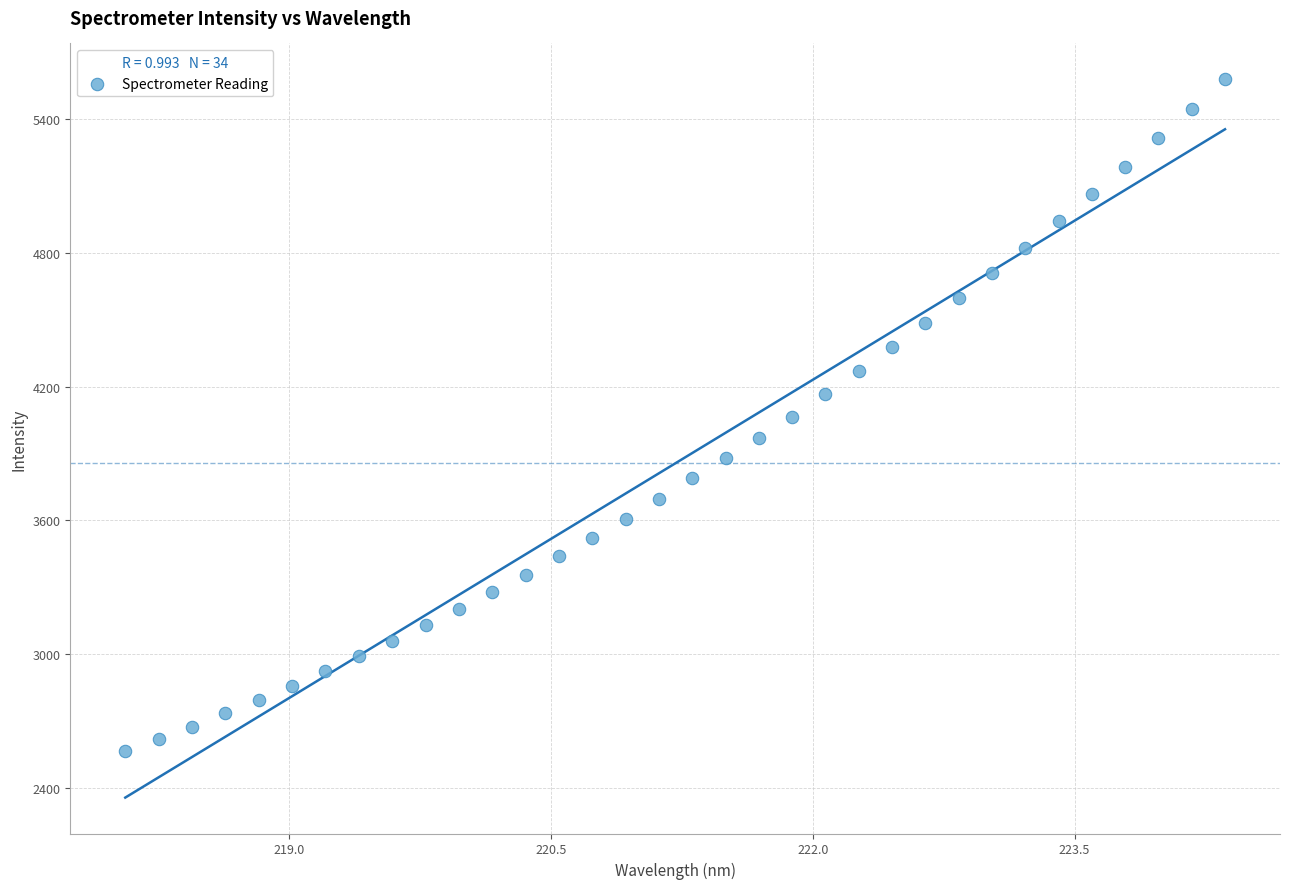

What is the range of X values (max minus min)?

6.3